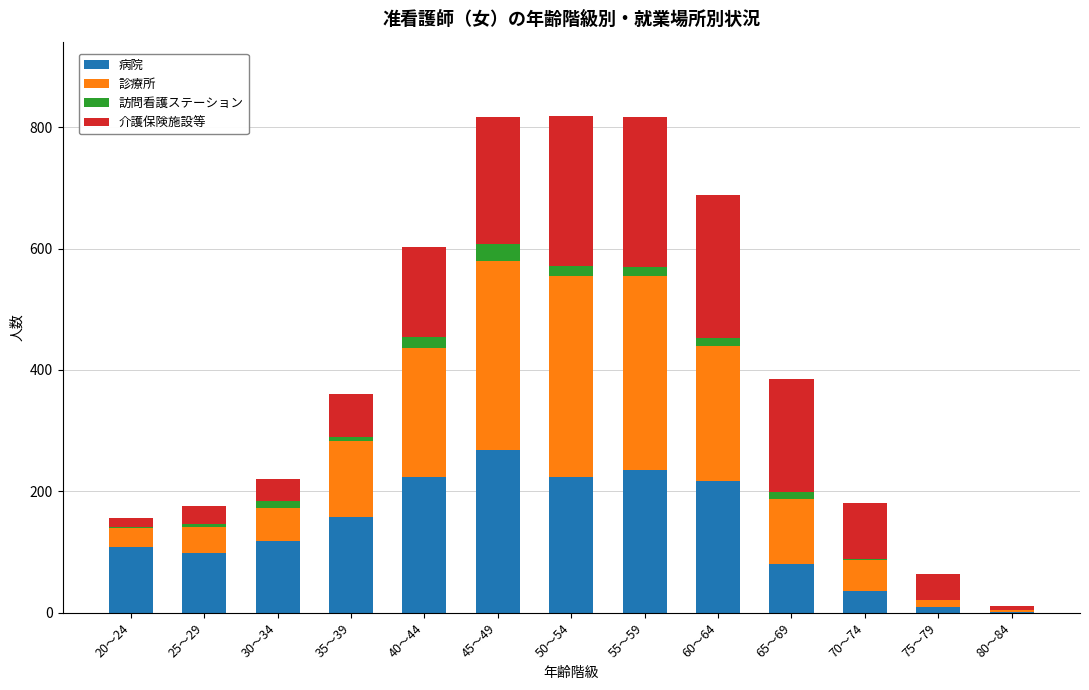

Is it true that 病院 equals 73 at 20～24?

False